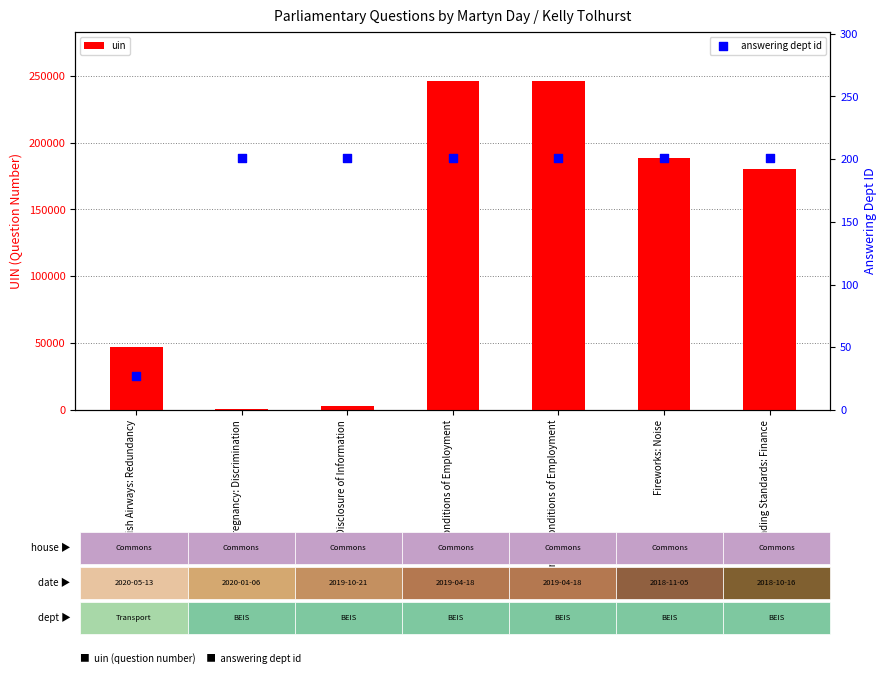

Which series has the largest total across all categories?

uin